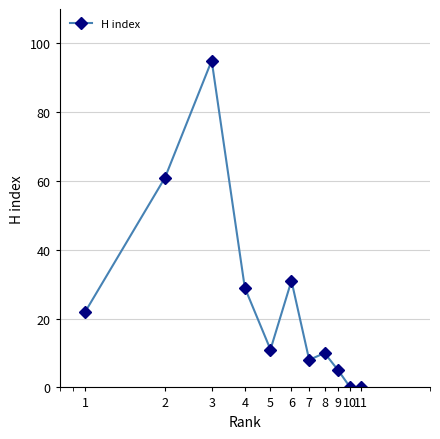

Reading left to right, list all the values displayed in this chart.

22	61	95	29	11	31	8	10	5	0	0